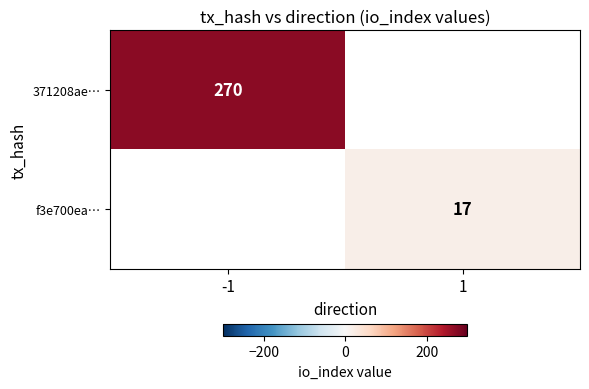

At which category does the chart reach its peak across all series?

-1